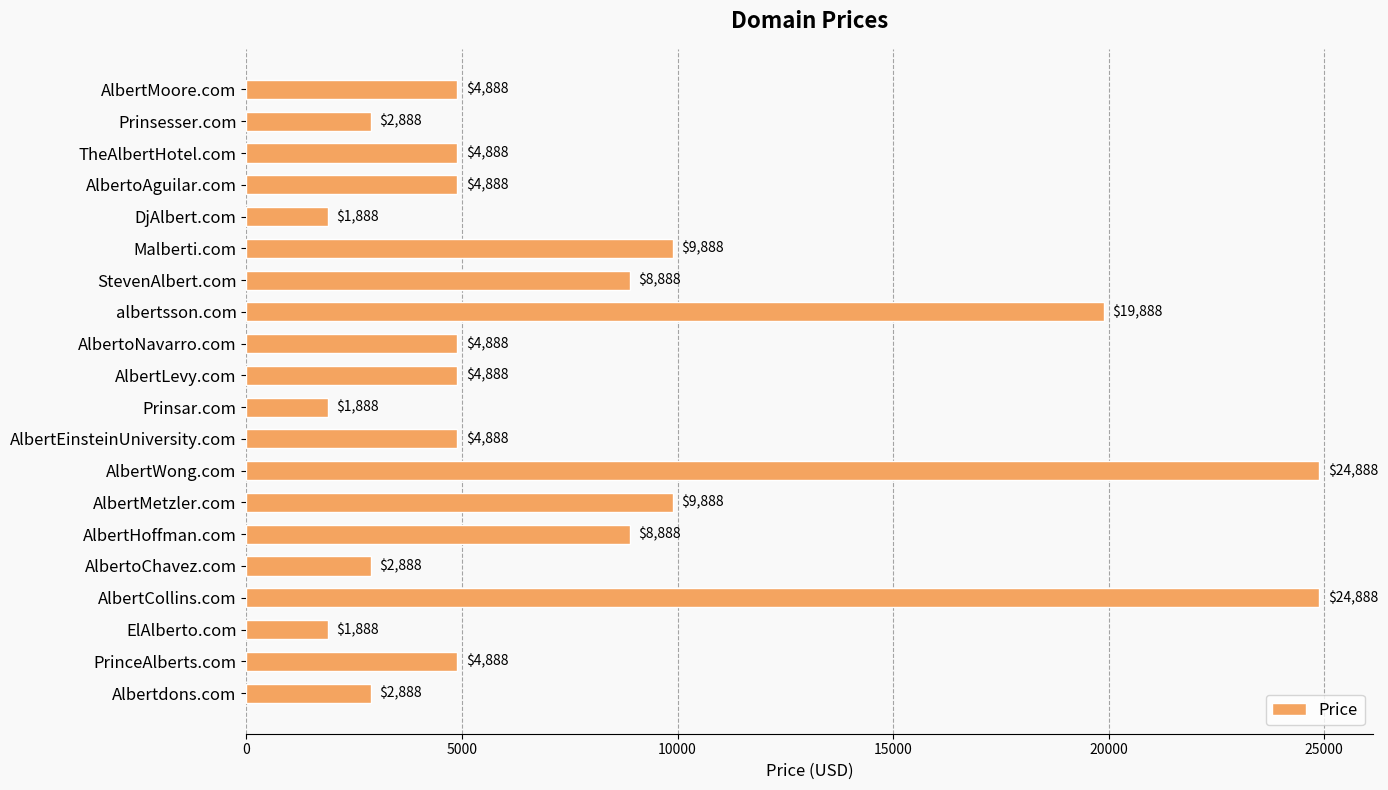

The value at Prinsesser.com is 1641. True or false?

False